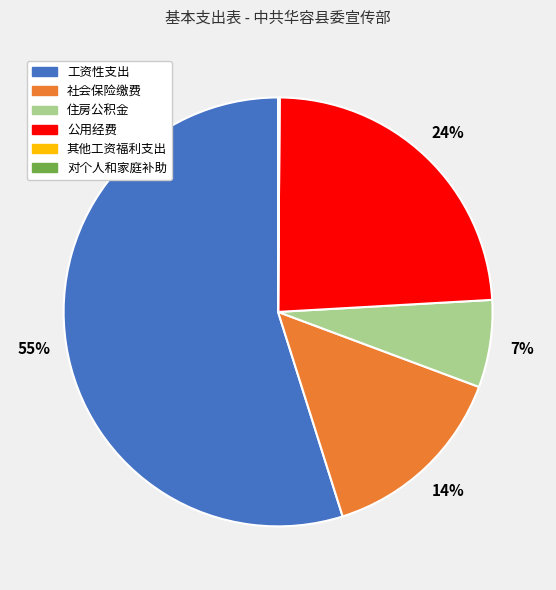

Is there any slice that represents more than half of the pie?

Yes